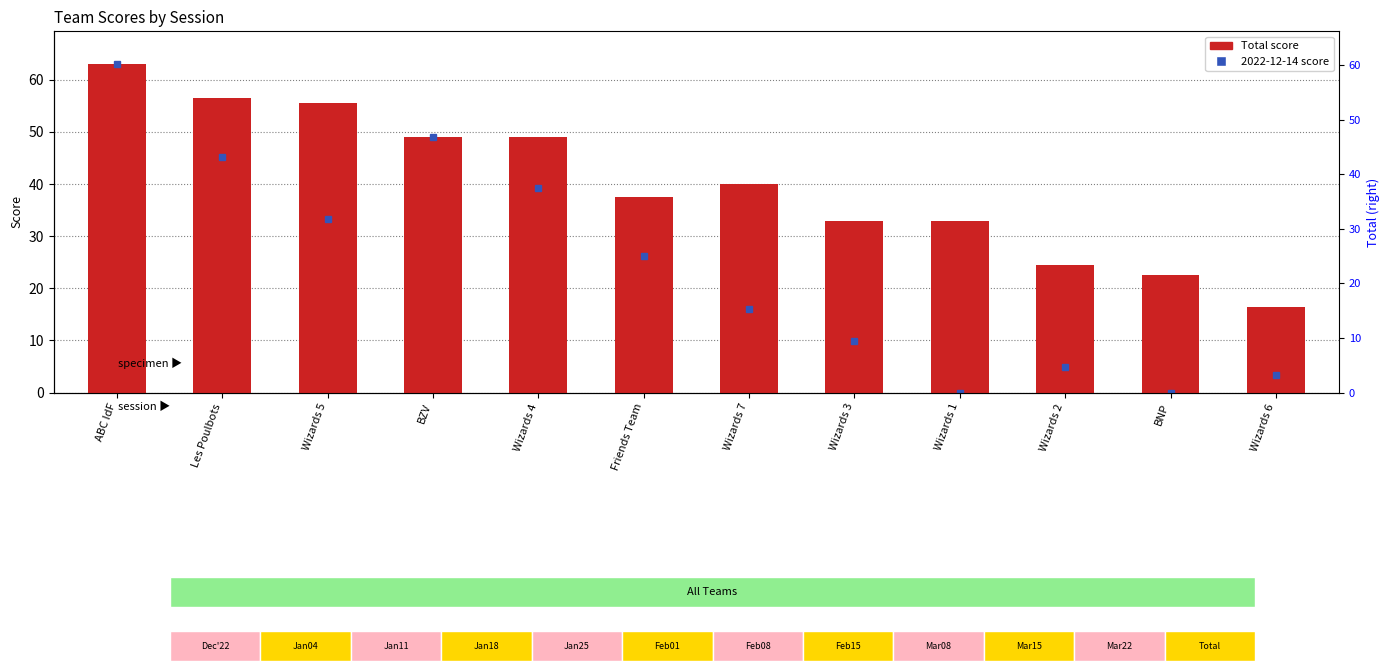

The chart shows a value of 63.0 at ABC IdF. True or false?

True